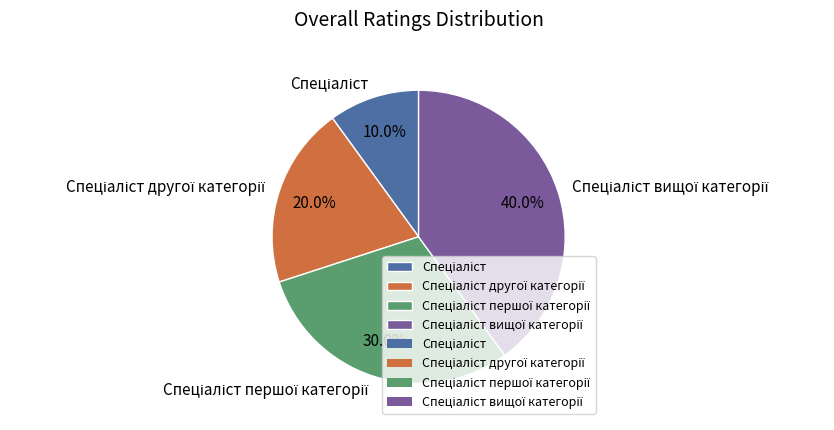

Is there any slice that represents more than half of the pie?

No